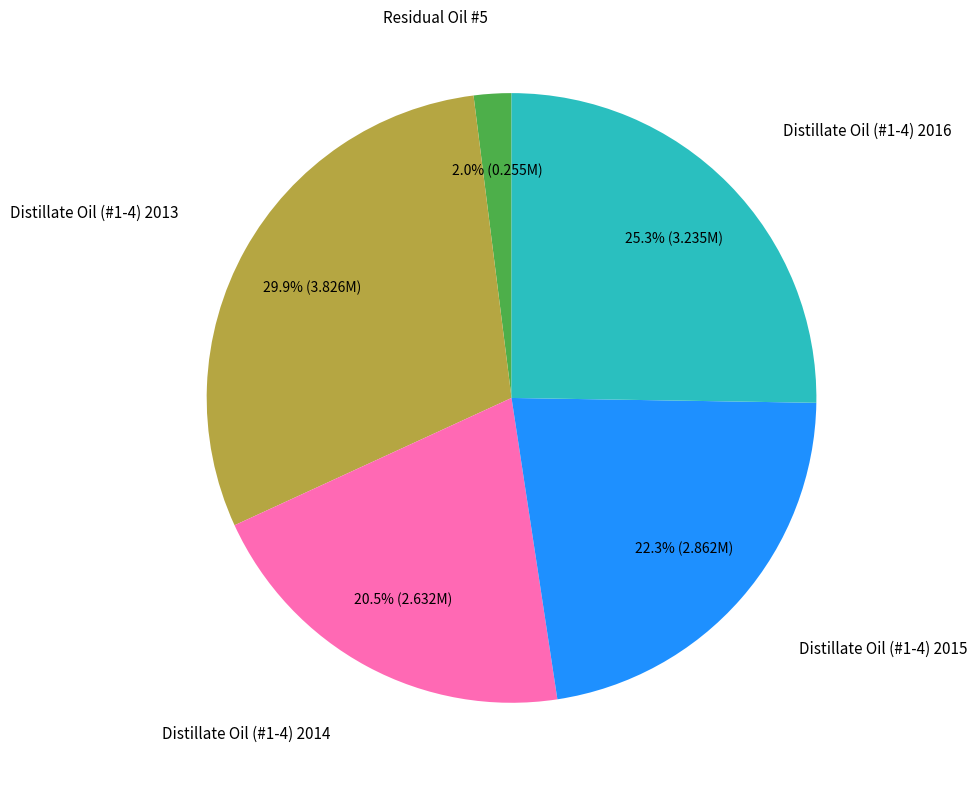

Does any single category account for the majority?

No